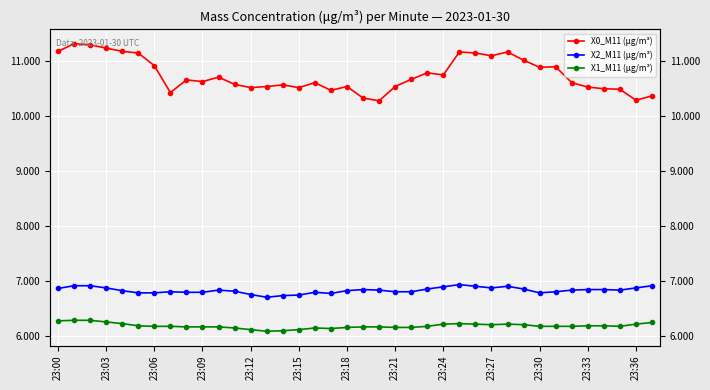

True or false: X2_M11 (μg/m³) has more than 0 points higher than both neighbors.

True